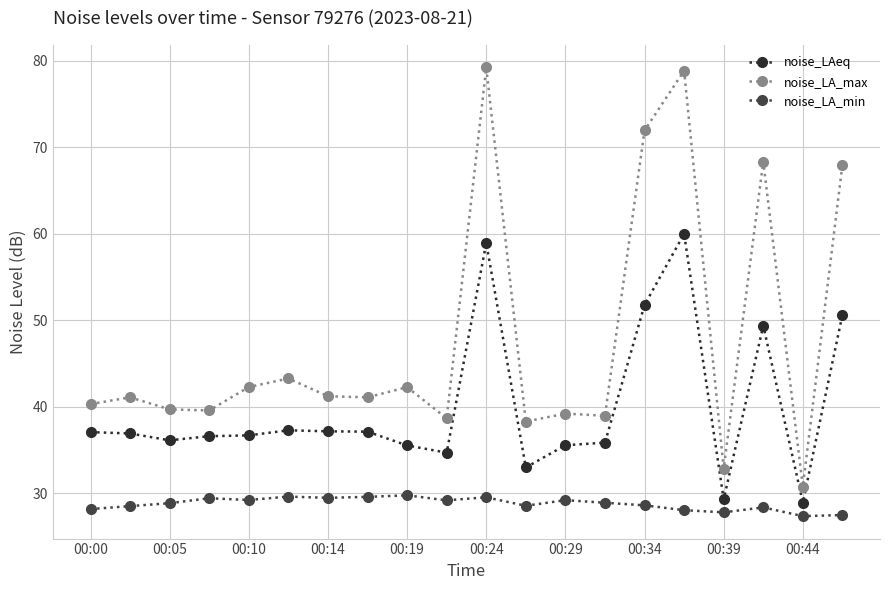

List the series in order of their overall mean, highest first.

noise_LA_max, noise_LAeq, noise_LA_min